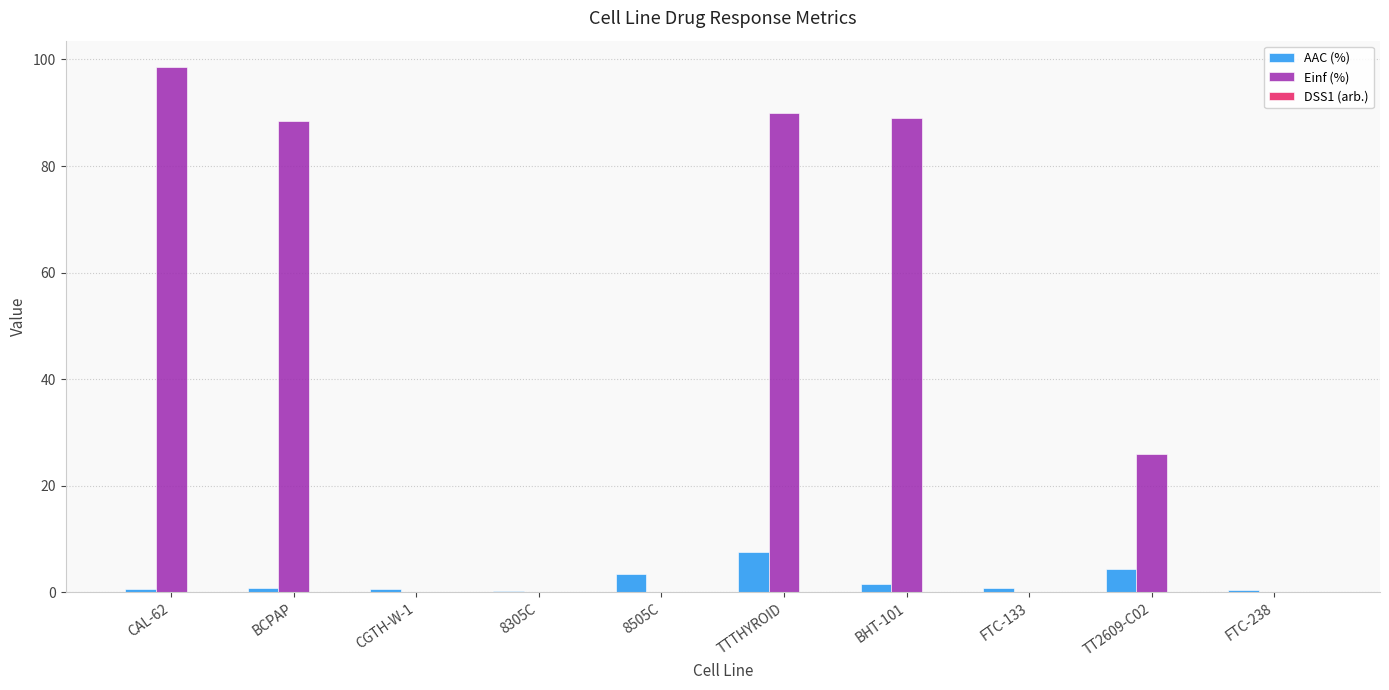

What is the maximum value for AAC (%)?

7.6